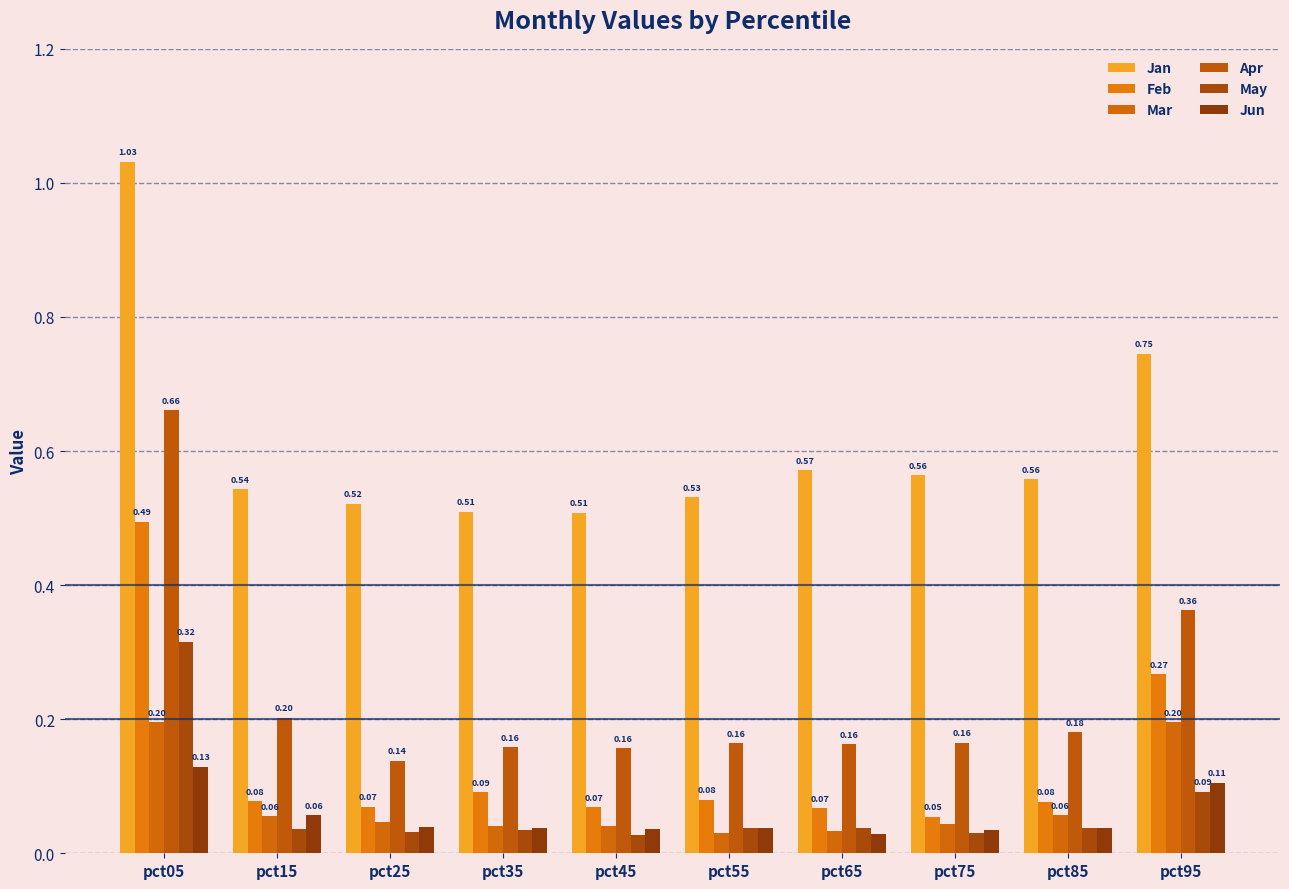

Which series changed the most between pct15 and pct75?

Apr